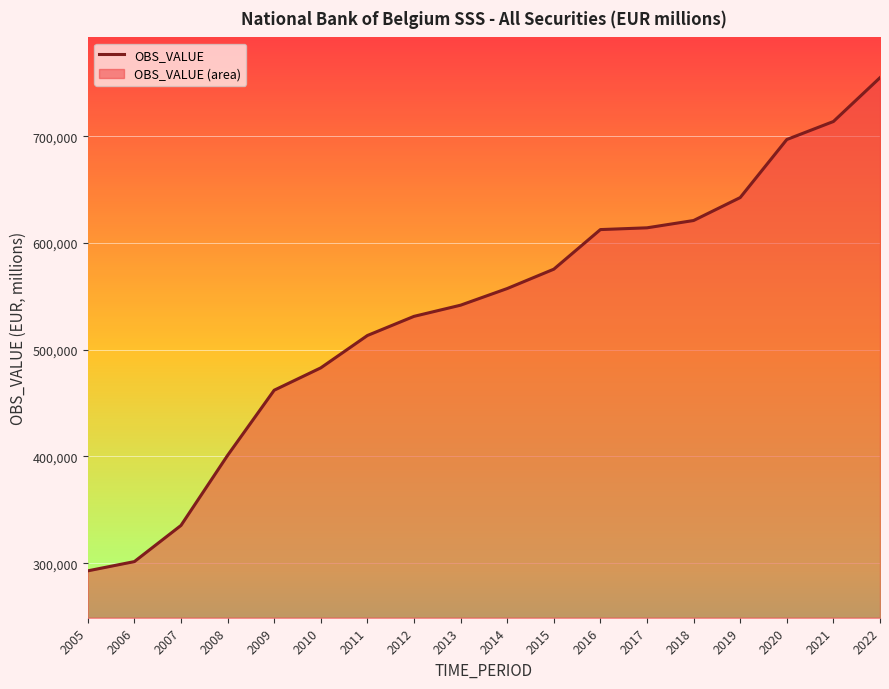

Read the value at 2016, to the nearest 100.

612500